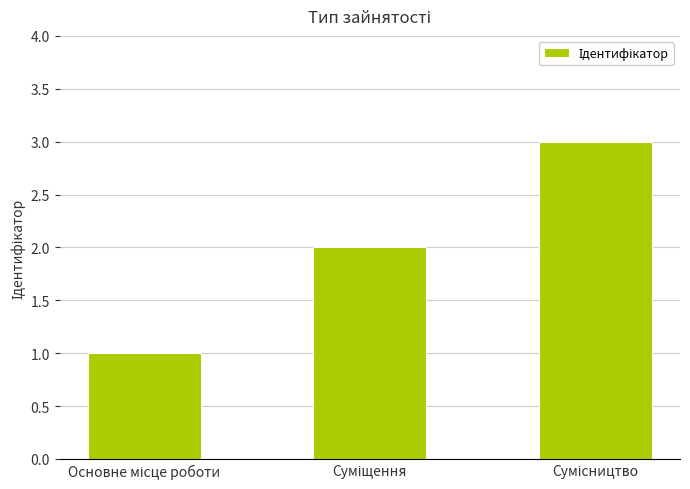

Does the chart contain stacked bars?

No